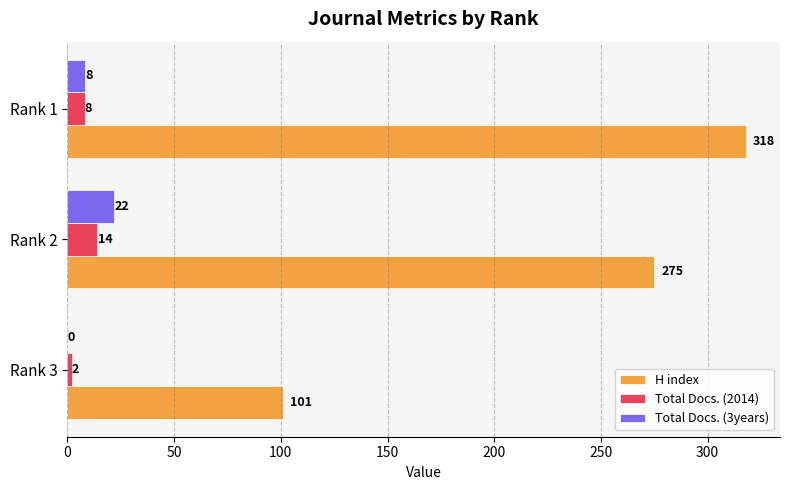

The Total Docs. (3years) series shows 0 at Rank 3. True or false?

True